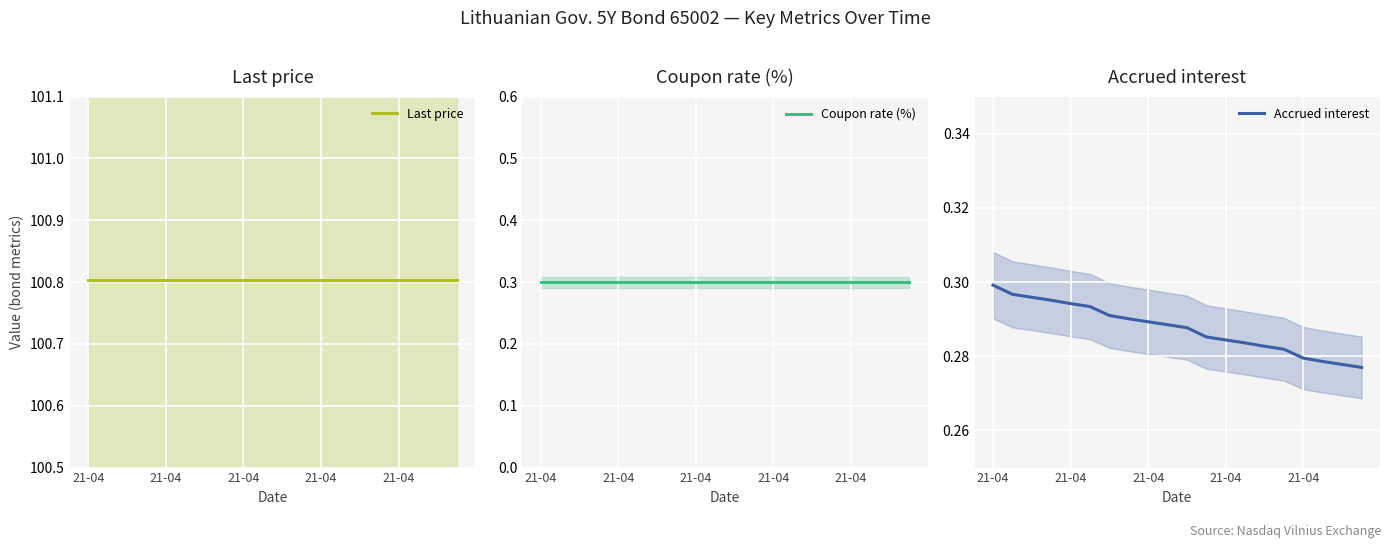

What is the label of the 8th point from the right?

21-04